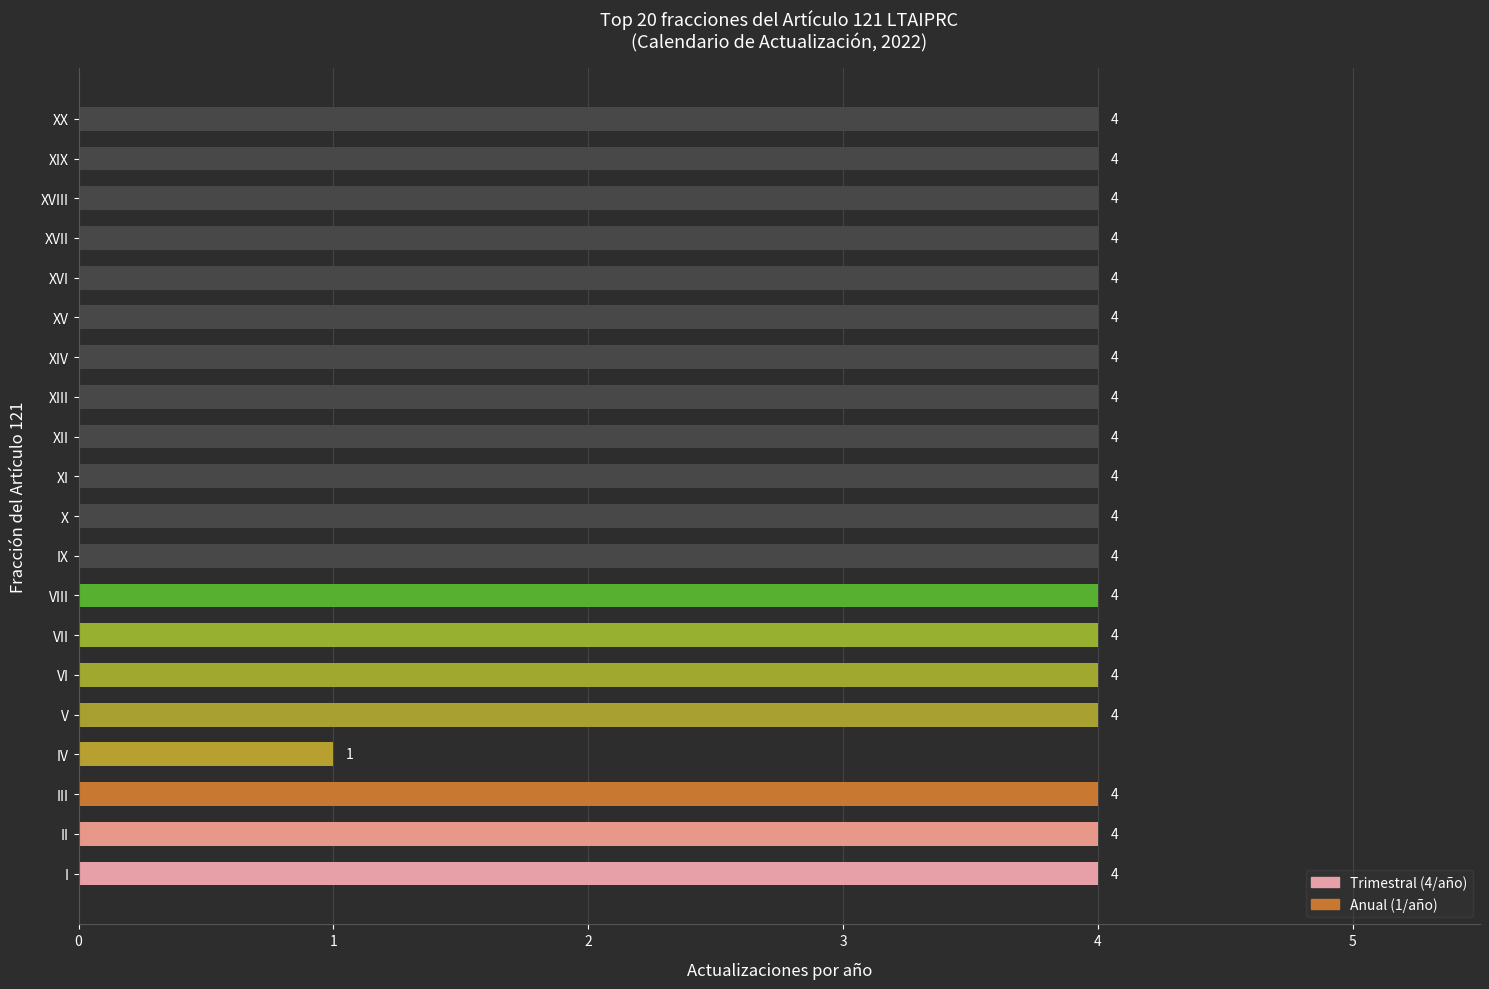

Approximately how many times larger is the value at III compared to VI?

1.0